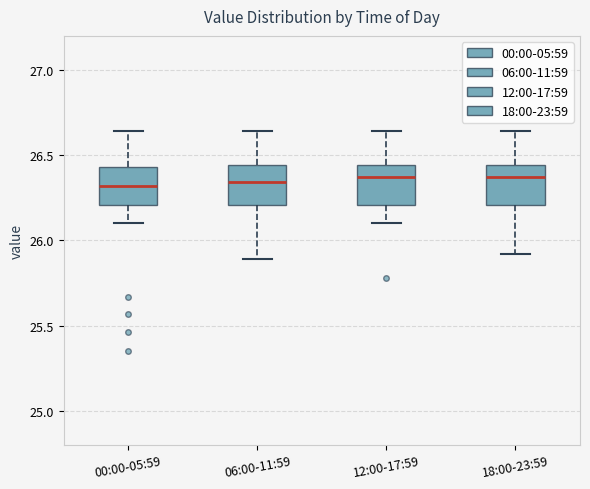

Reading left to right, transcribe this box plot: for each box, give where its median line is, the range the box spans, and where its two whiskers end, as read against the y-axis. The values are not printed on the chart, so give them approximately, as read against the axis.

00:00-05:59: median 26.30, box 26.20 to 26.45, whiskers 26.10 to 26.65
06:00-11:59: median 26.35, box 26.20 to 26.45, whiskers 25.90 to 26.65
12:00-17:59: median 26.35, box 26.20 to 26.45, whiskers 26.10 to 26.65
18:00-23:59: median 26.35, box 26.20 to 26.45, whiskers 25.90 to 26.65